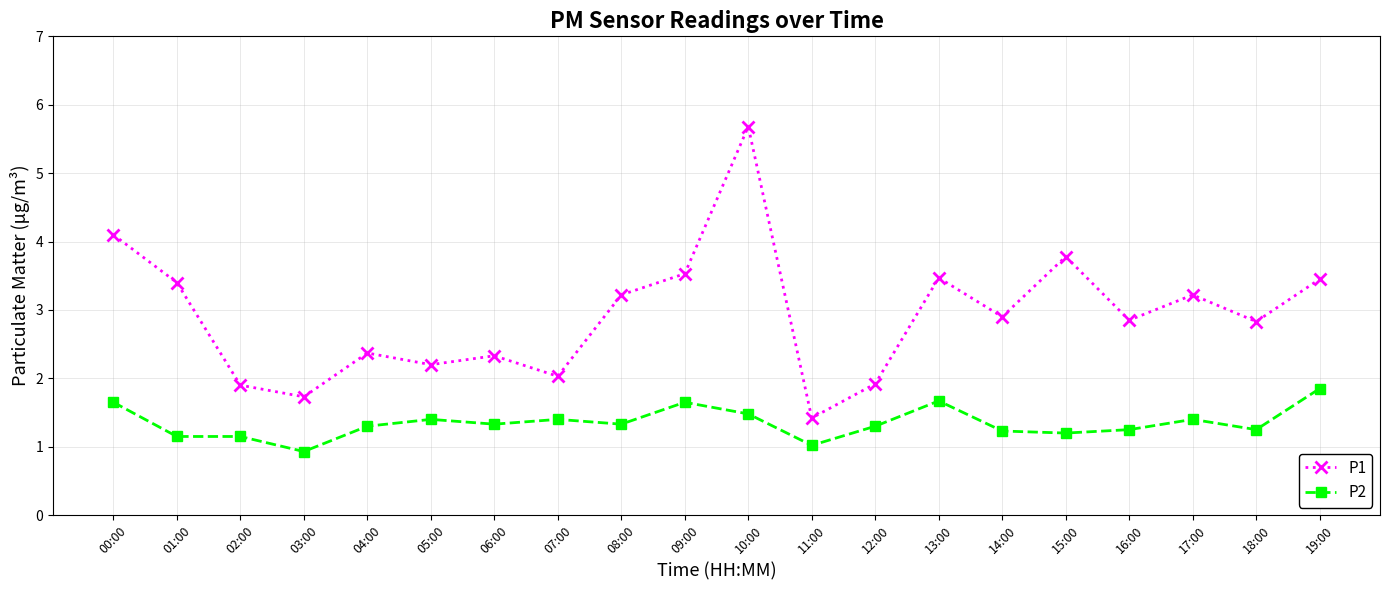

What is the minimum value shown in the chart?

0.9